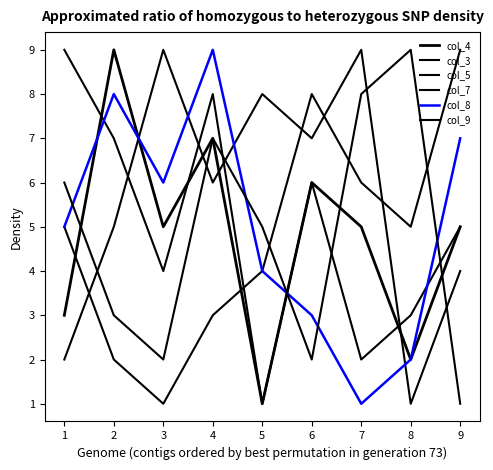

Is this an area chart (filled region under the line)?

No